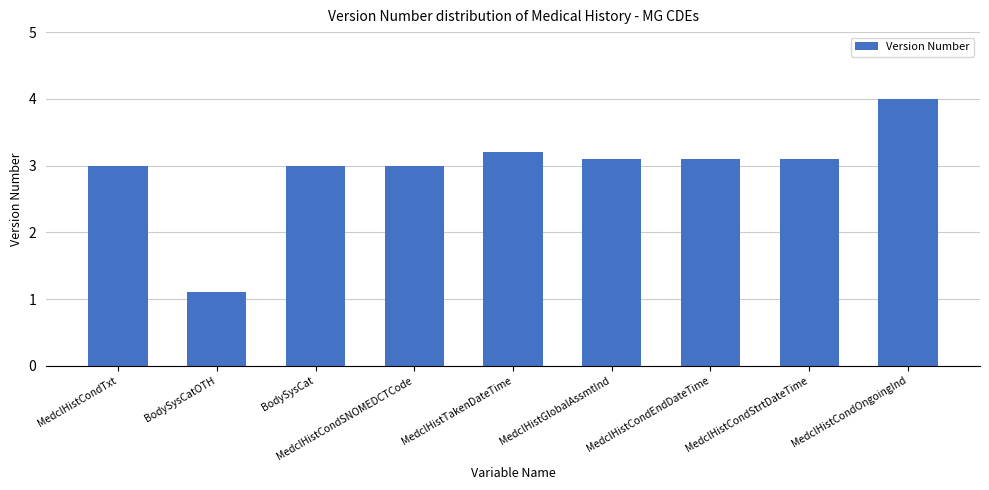

What position from the right is MedclHistCondSNOMEDCTCode?

6